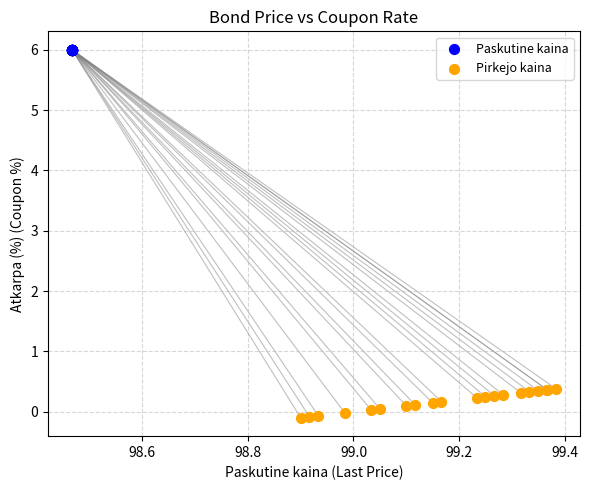

Which series contains the lowest Y value?

Pirkejo kaina